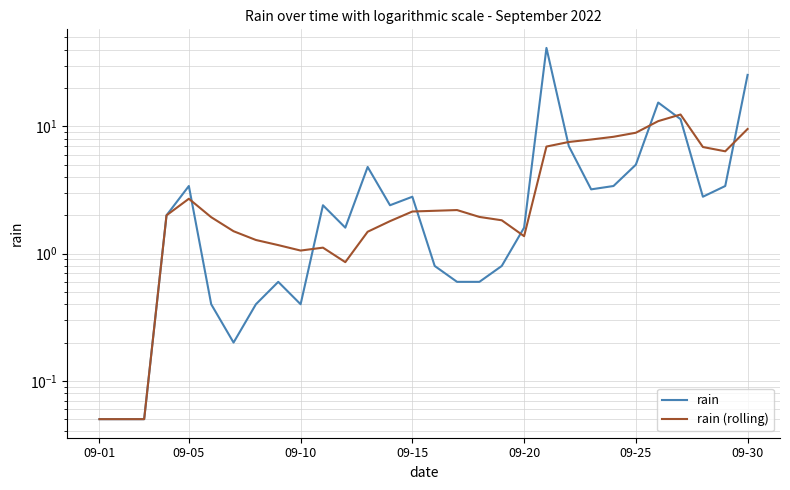

Which series has the largest total across all categories?

rain